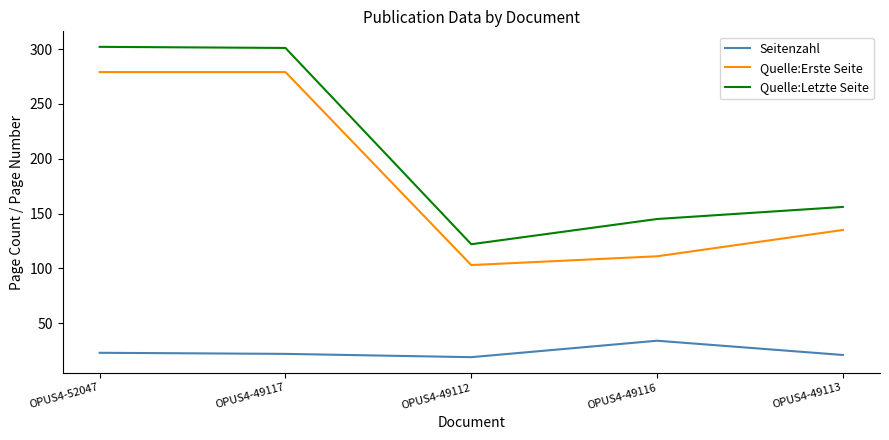

Rank the series at OPUS4-49116 from highest to lowest value.

Quelle:Letzte Seite, Quelle:Erste Seite, Seitenzahl